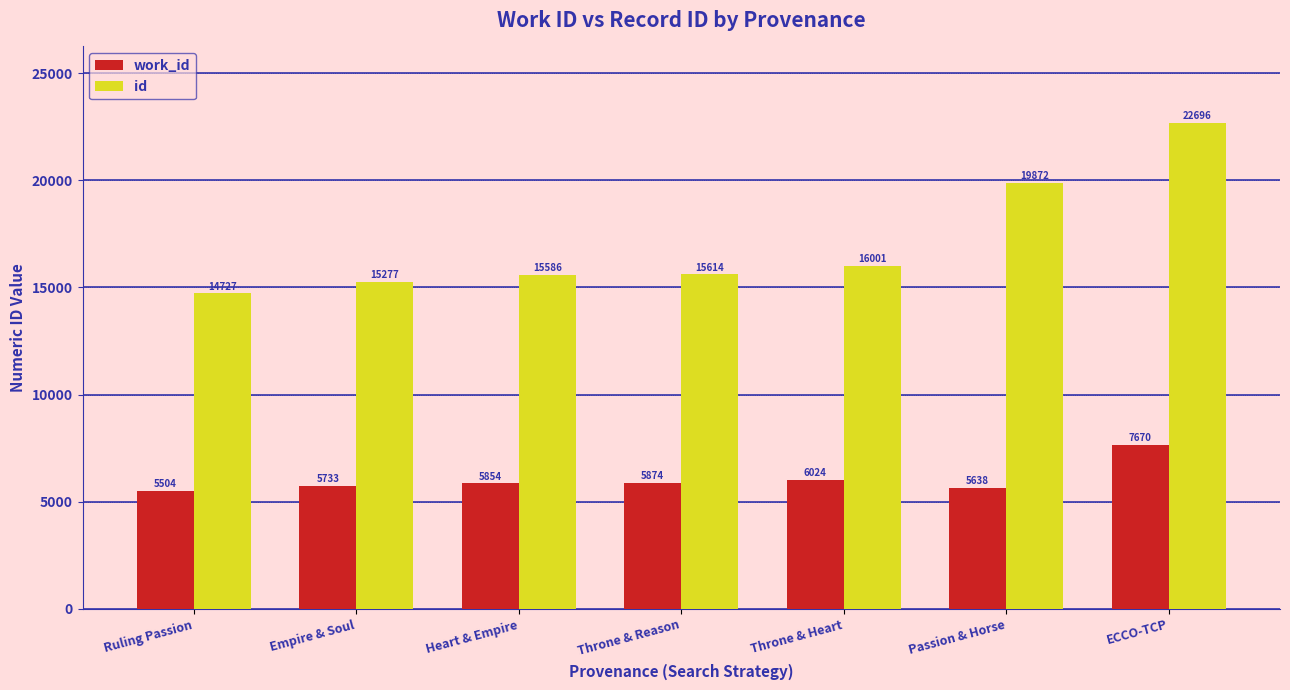

Is the value of work_id at Throne & Reason greater than the value of id at Ruling Passion?

No